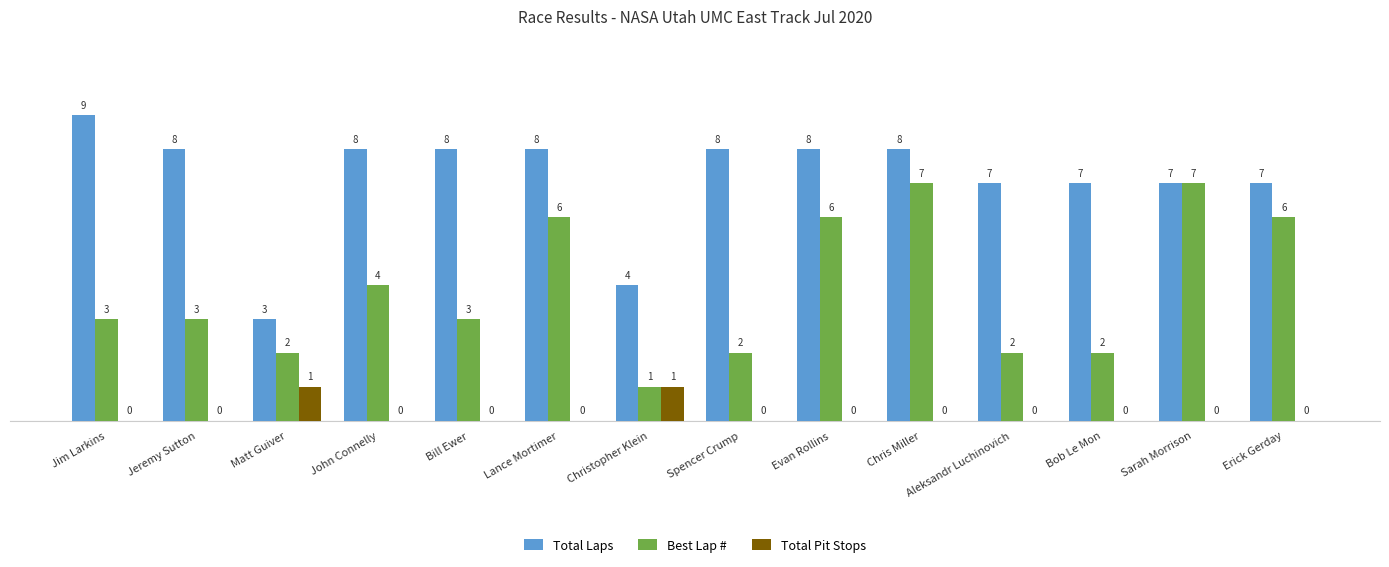

Where is Best Lap # nearest to the value 4?

John Connelly